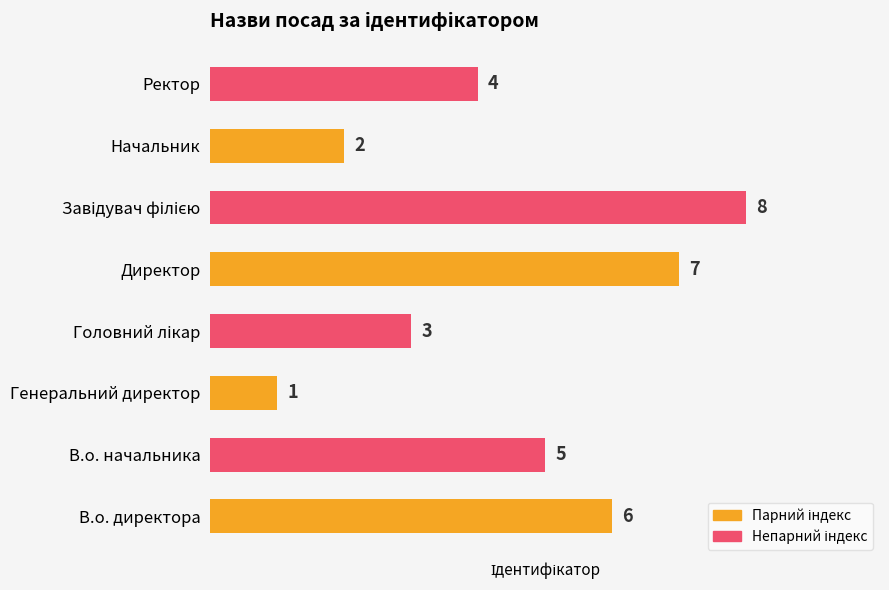

Approximately how many times larger is the value at Ректор compared to В.о. директора?

0.7